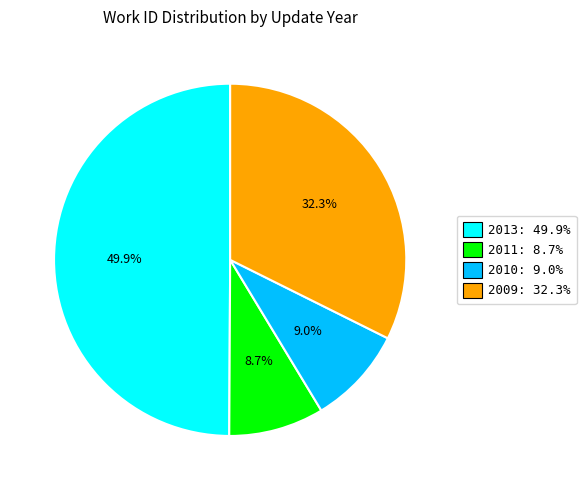

Is 2009: 32.3% the majority of the pie?

No